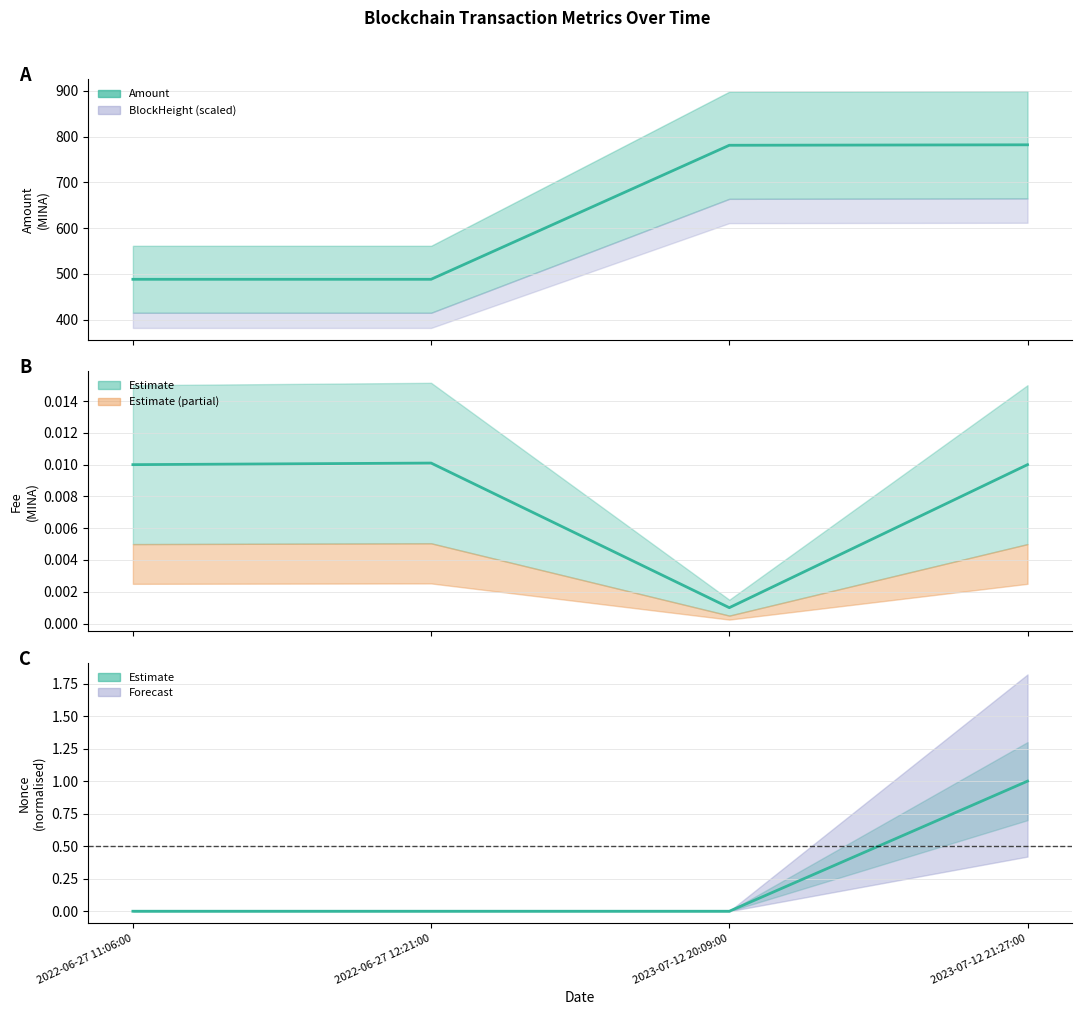

Rank the series at 2023-07-12 21:27:00 from lowest to highest value.

Fee, Nonce (norm.), Amount